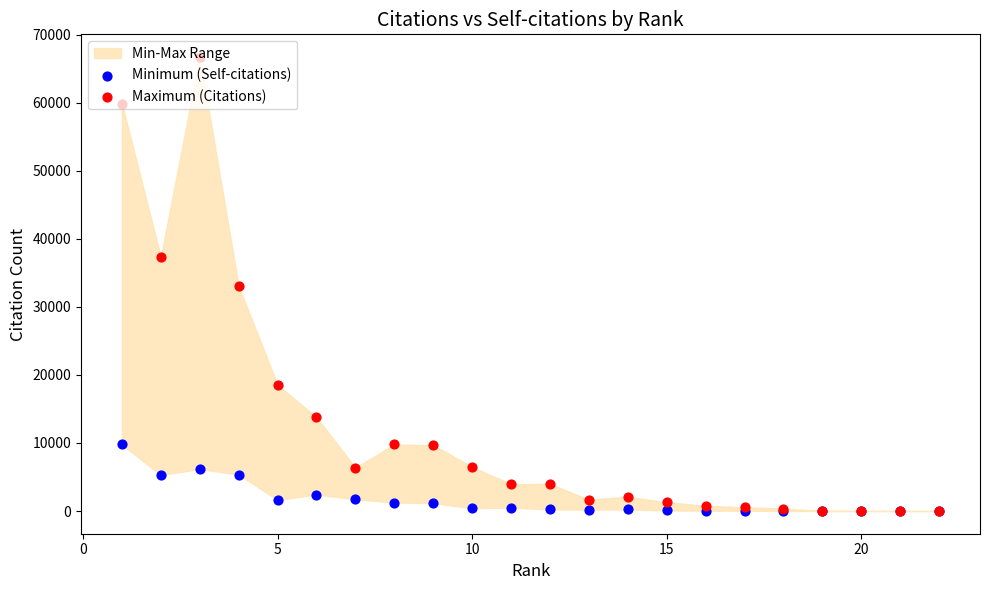

Which series reaches the maximum Y coordinate?

Maximum (Citations)